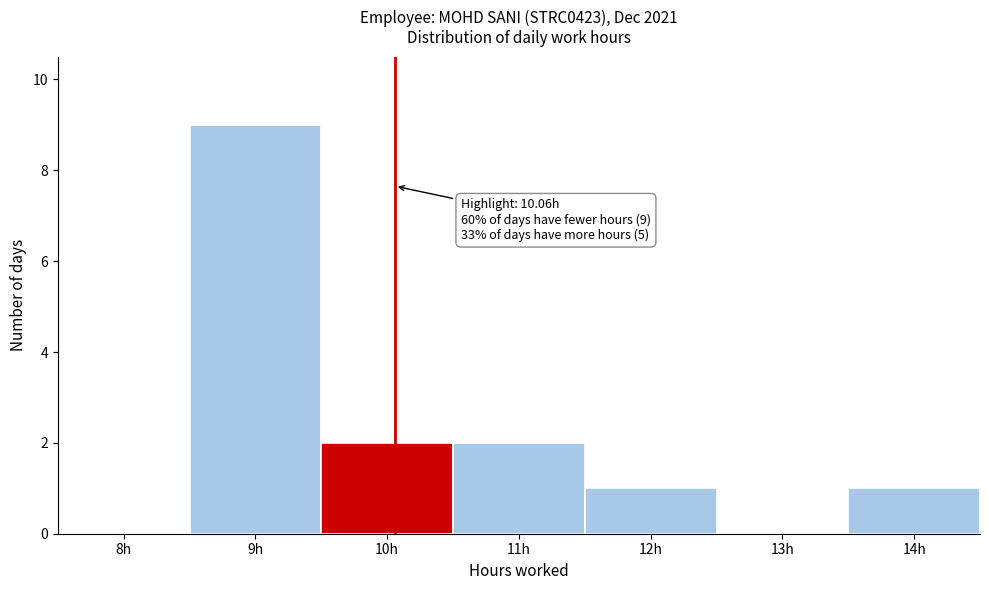

Over which range of the x-axis is the bar tallest?

8.5 to 9.5